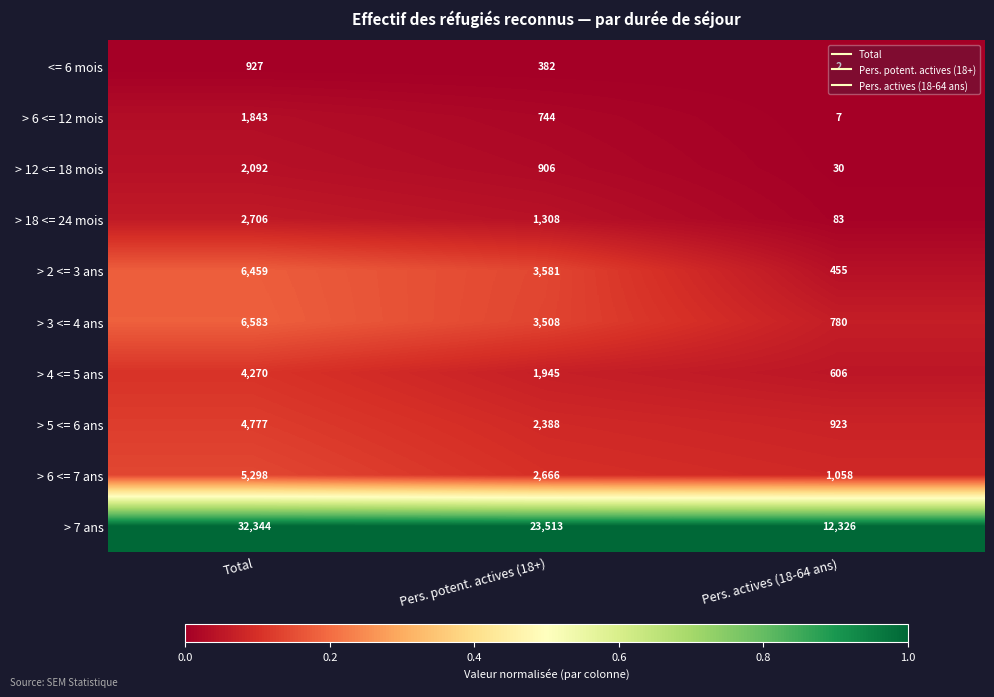

Which series has the largest total across all categories?

> 7 ans